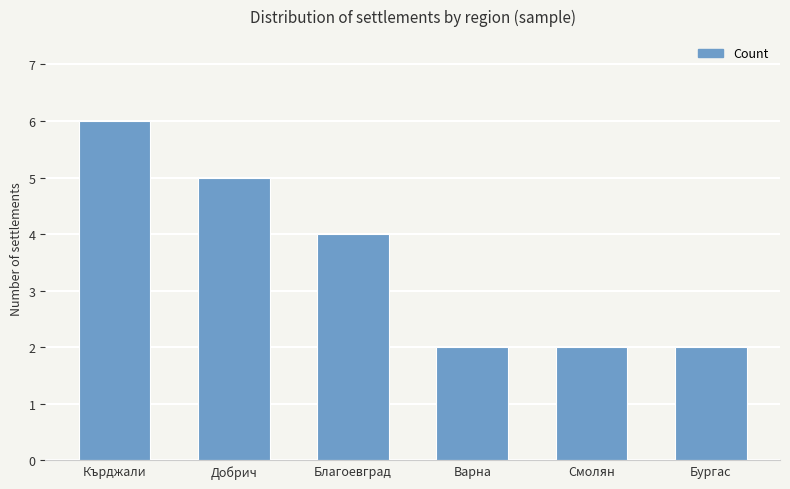

What is the difference between the values at Благоевград and Смолян?

2